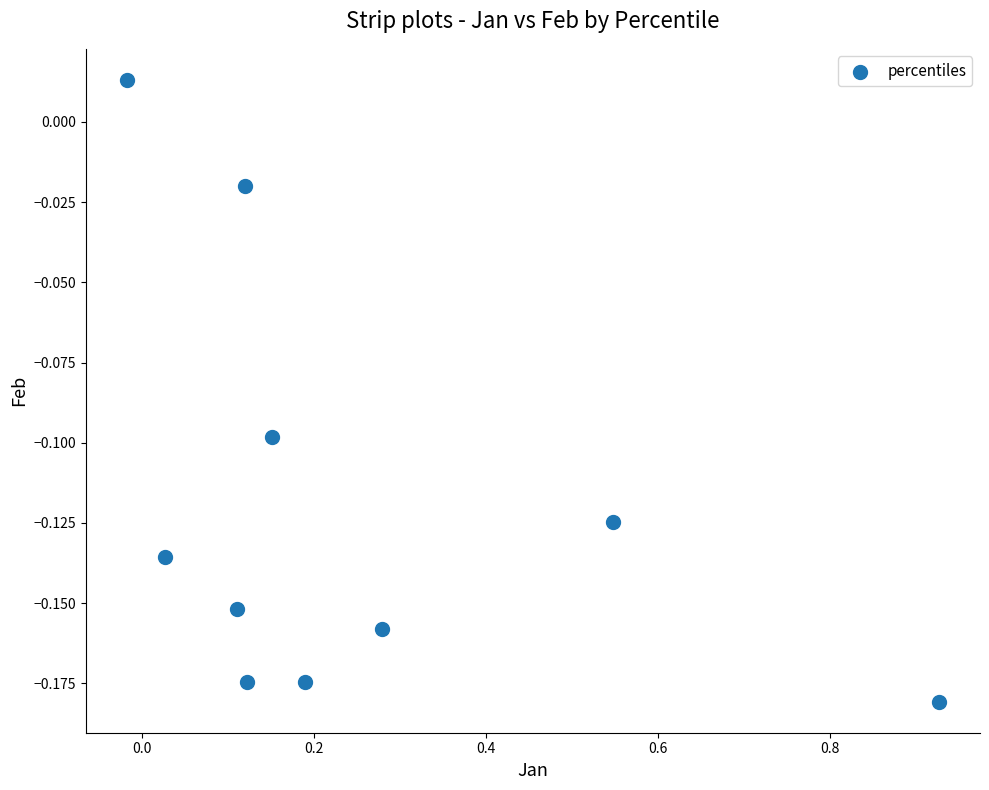

Count the number of points in this scatter plot.

10